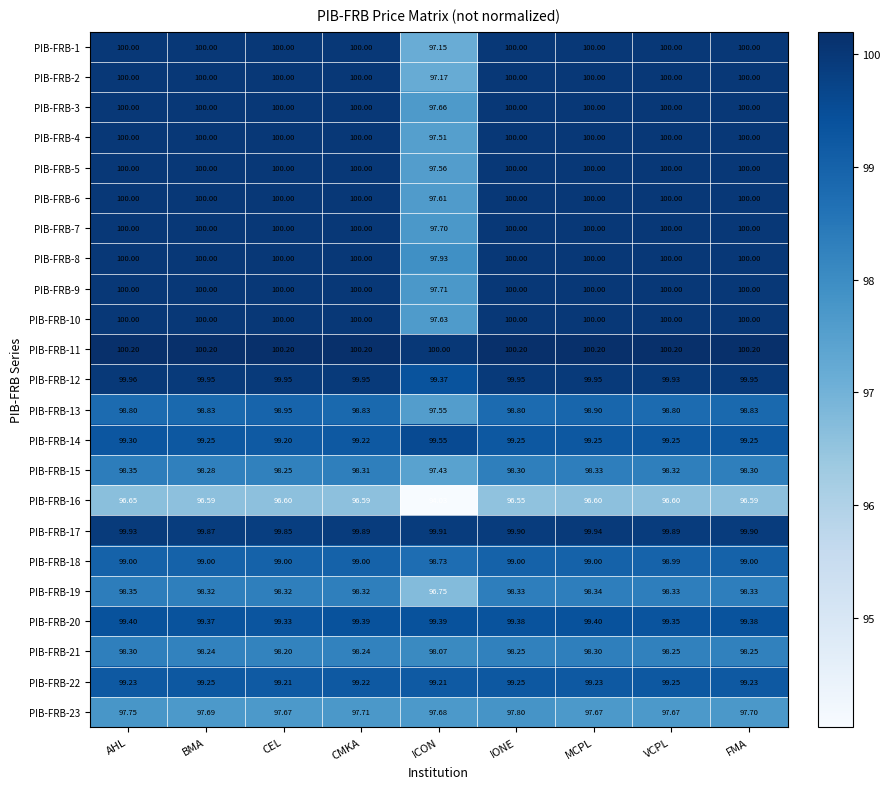

Which category has the lowest value across all series?

ICON